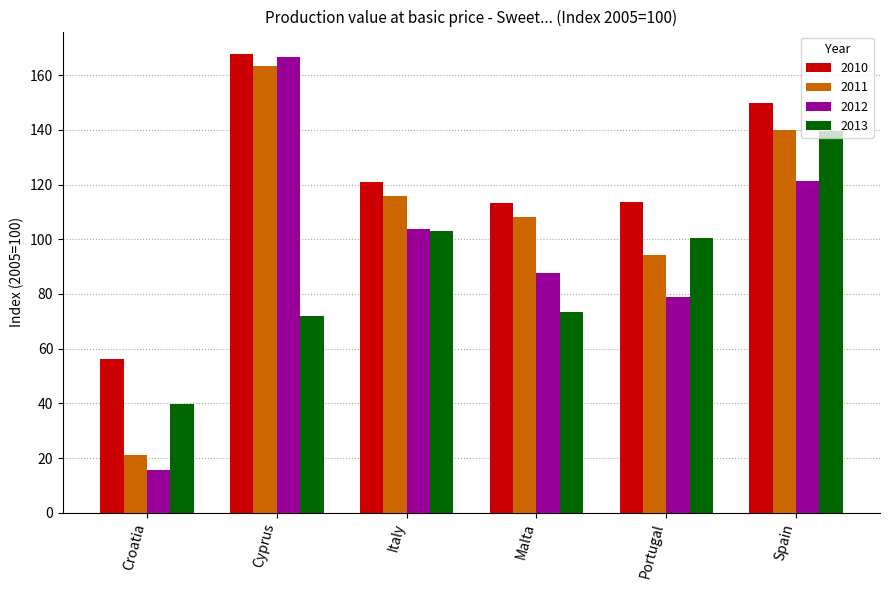

How many bars are there in each group?

4